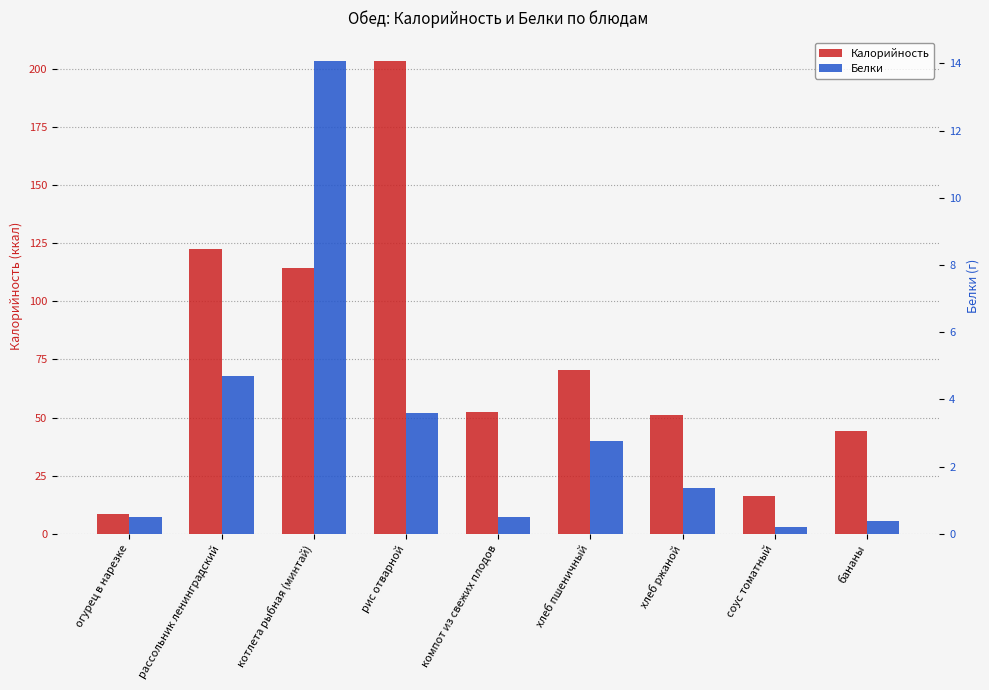

What position from the right is хлеб пшеничный?

4